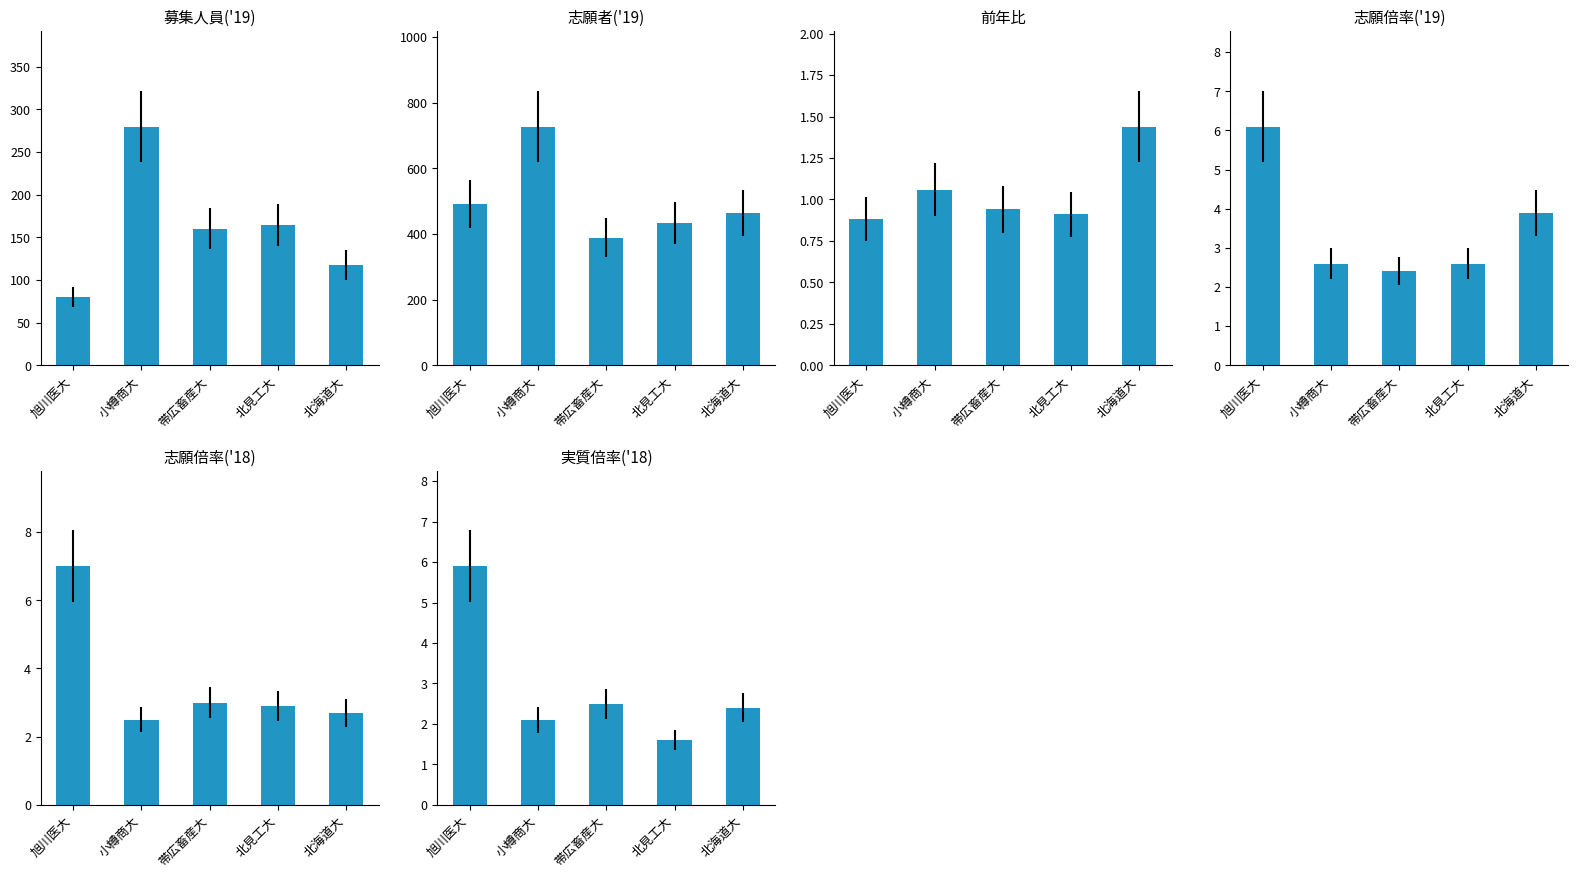

What is the label of the 4th bar from the right?

小樽商大